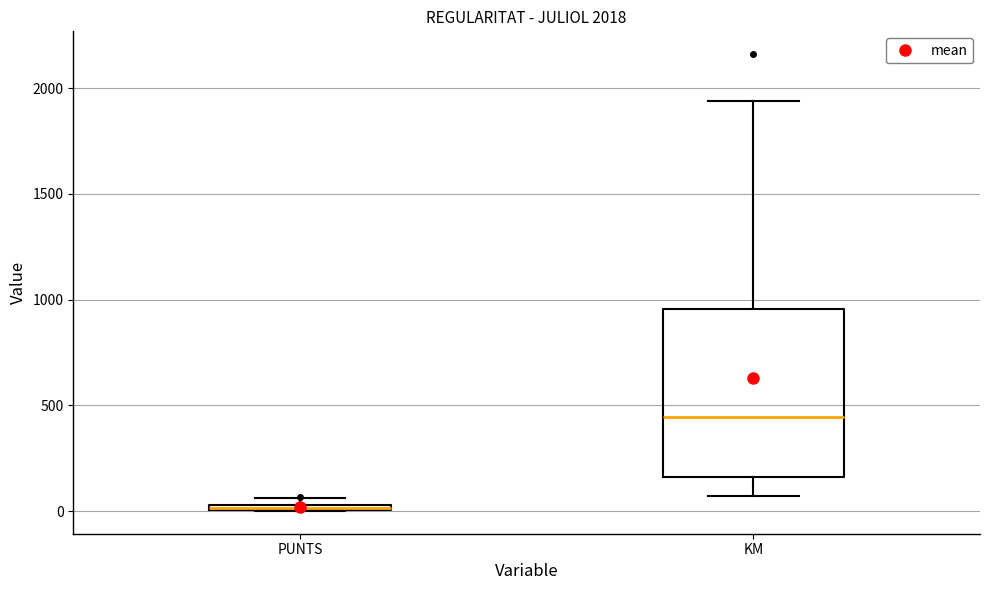

Which box's median line is the lowest?

PUNTS